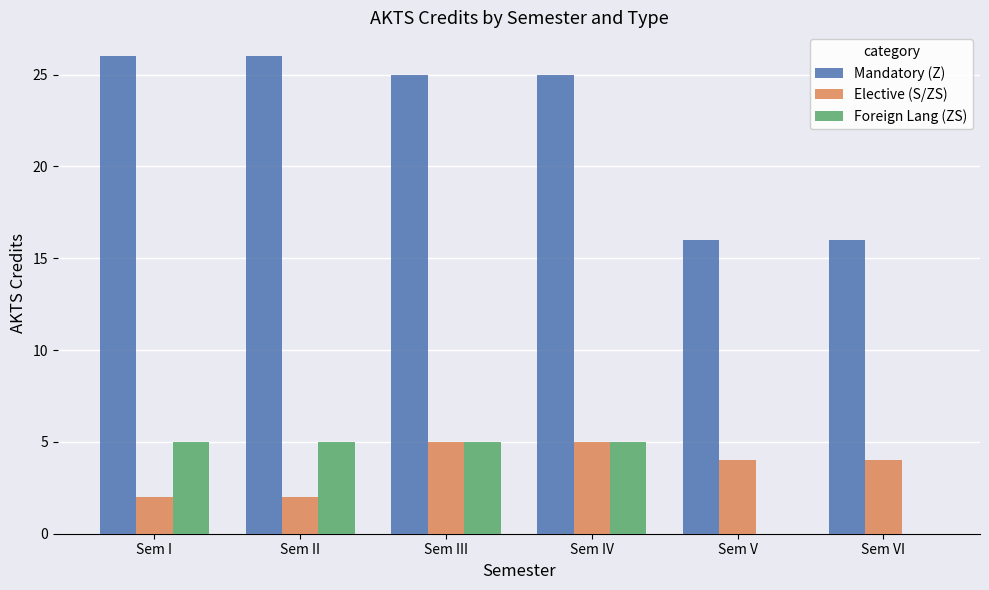

The value of Elective (S/ZS) at Sem I is 2. True or false?

True